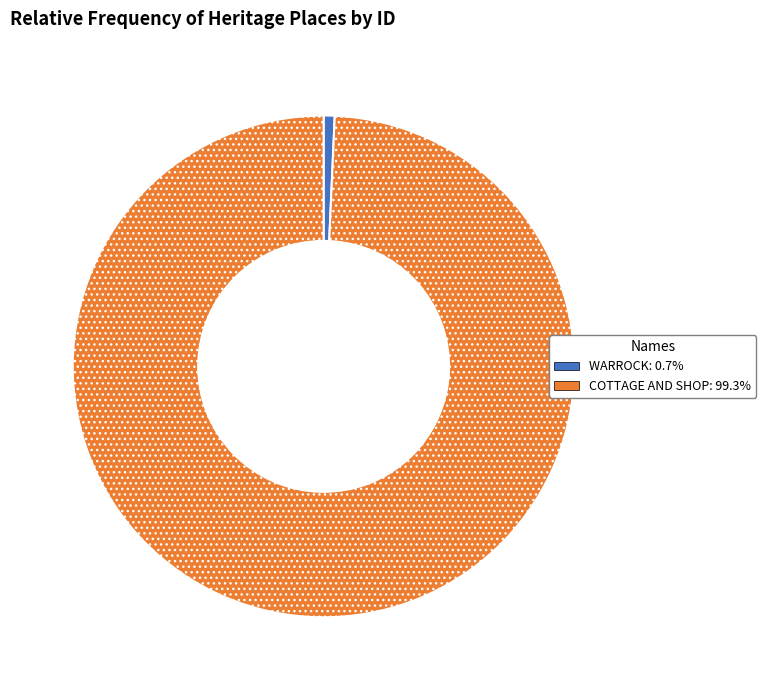

Which has a higher value, WARROCK or COTTAGE AND SHOP?

COTTAGE AND SHOP